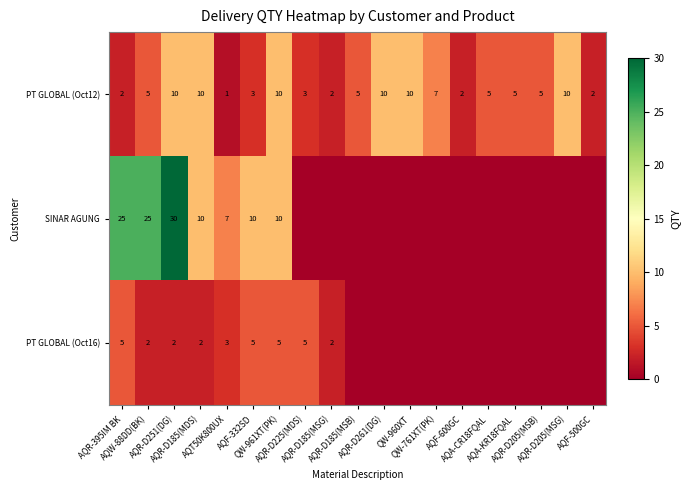

How many PT GLOBAL (Oct12) values are between 2 and 10?

18